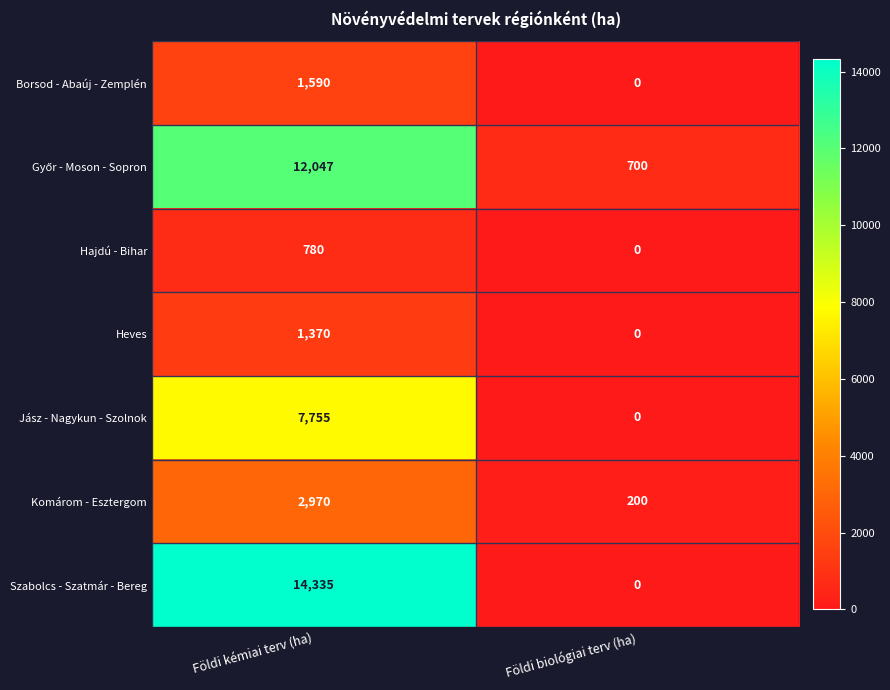

The value of Jász - Nagykun - Szolnok at Földi kémiai terv (ha) is 1734. True or false?

False